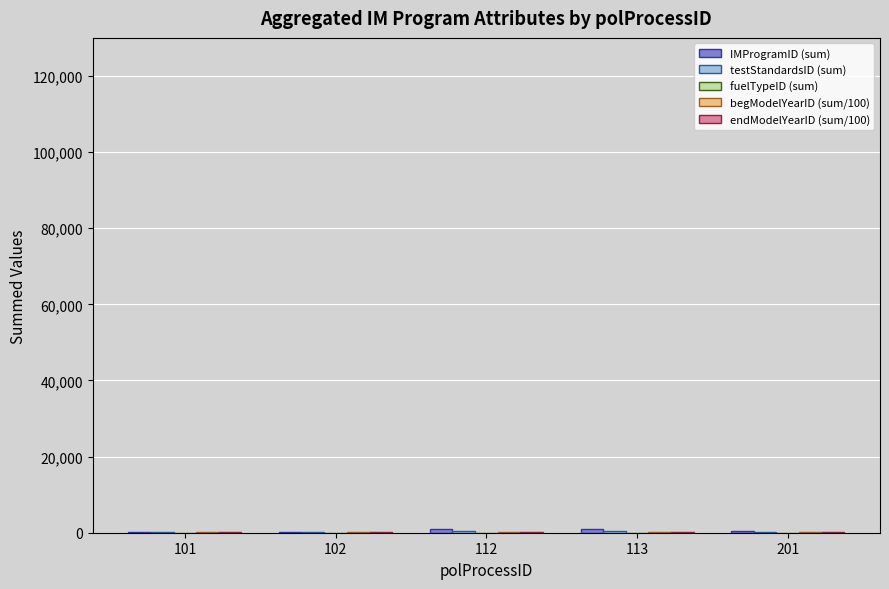

What is the sum of all endModelYearID (sum/100) values?

800